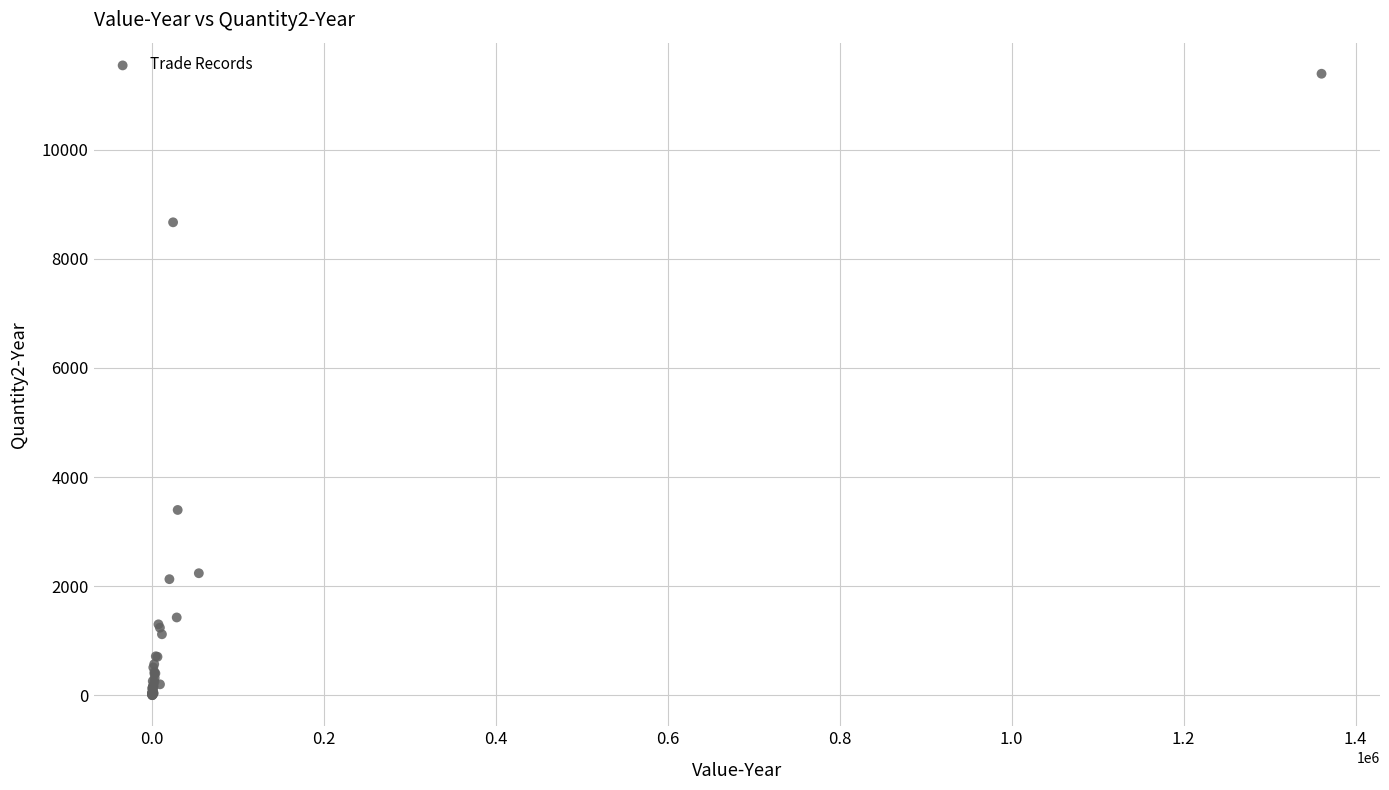

What Y value in the scatter plot is closest to 5698?

3397